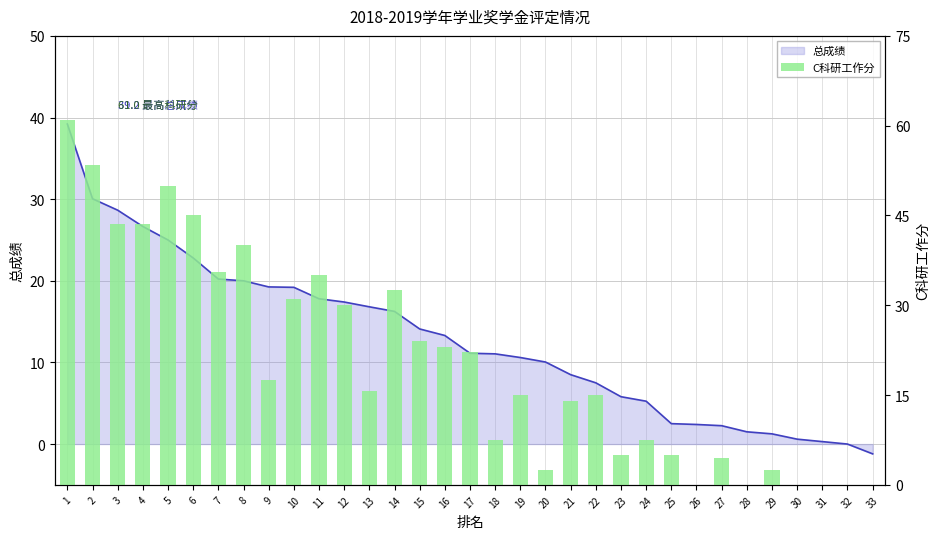

Approximately how many times larger is the value at 18 compared to 15?

0.3